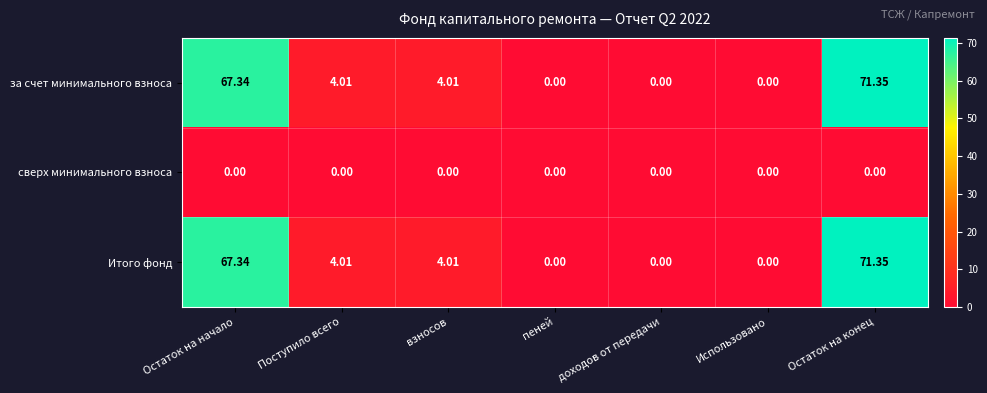

Where does the за счет минимального взноса series first go above 4?

Остаток на начало